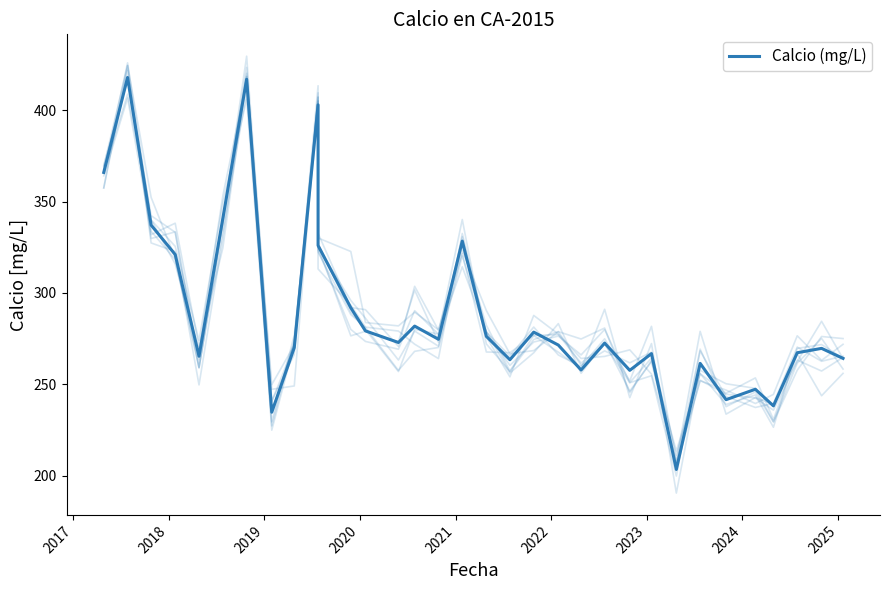

True or false: there are more than 2 points higher than both neighbors.

True